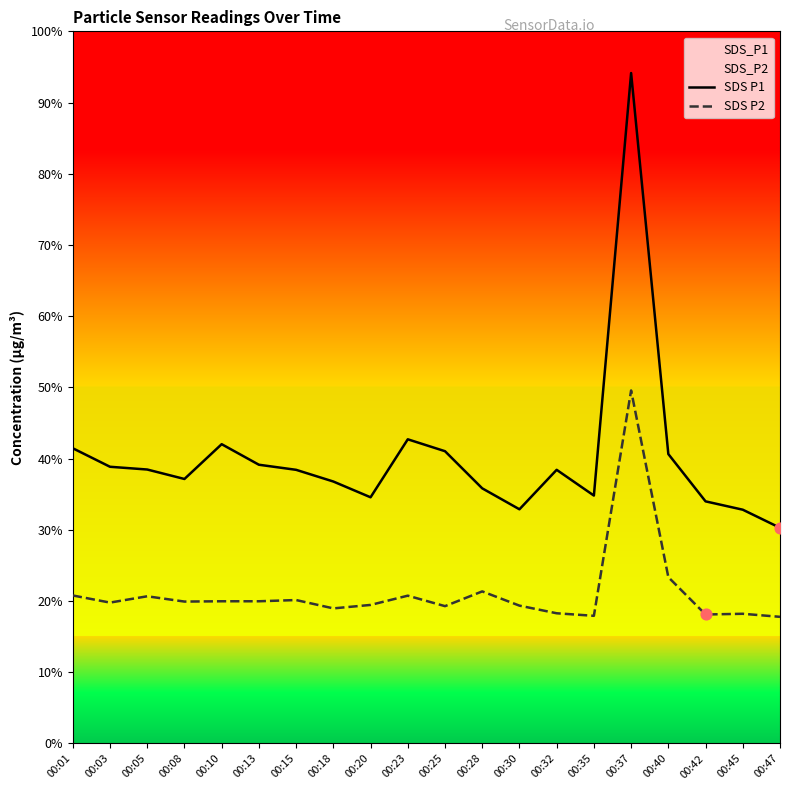

Which series contains the lowest Y value?

SDS P2